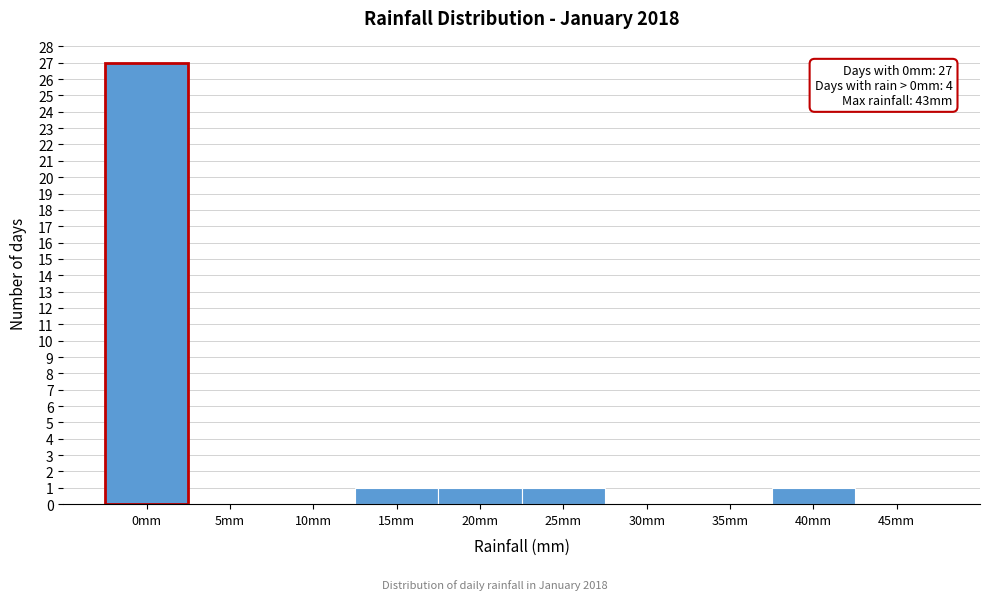

Reading left to right, list all the values displayed in this chart.

0mm=27	5mm=0	10mm=0	15mm=1	20mm=1	25mm=1	30mm=0	35mm=0	40mm=1	45mm=0